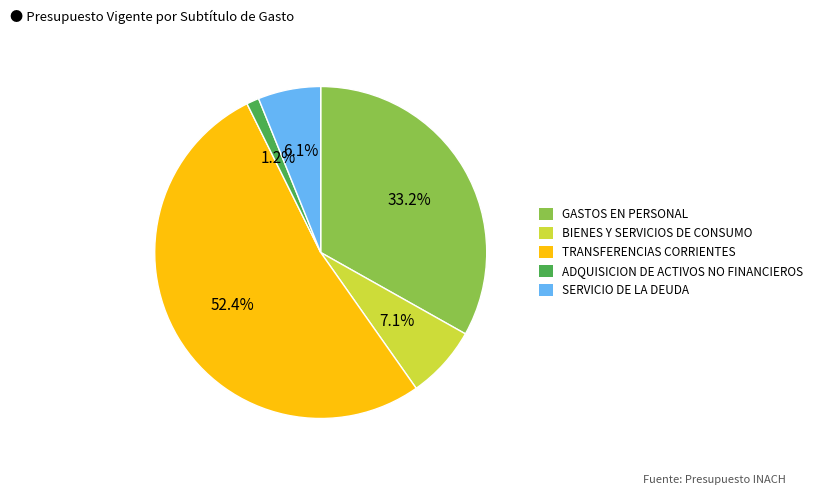

Count the number of slices in the pie.

5